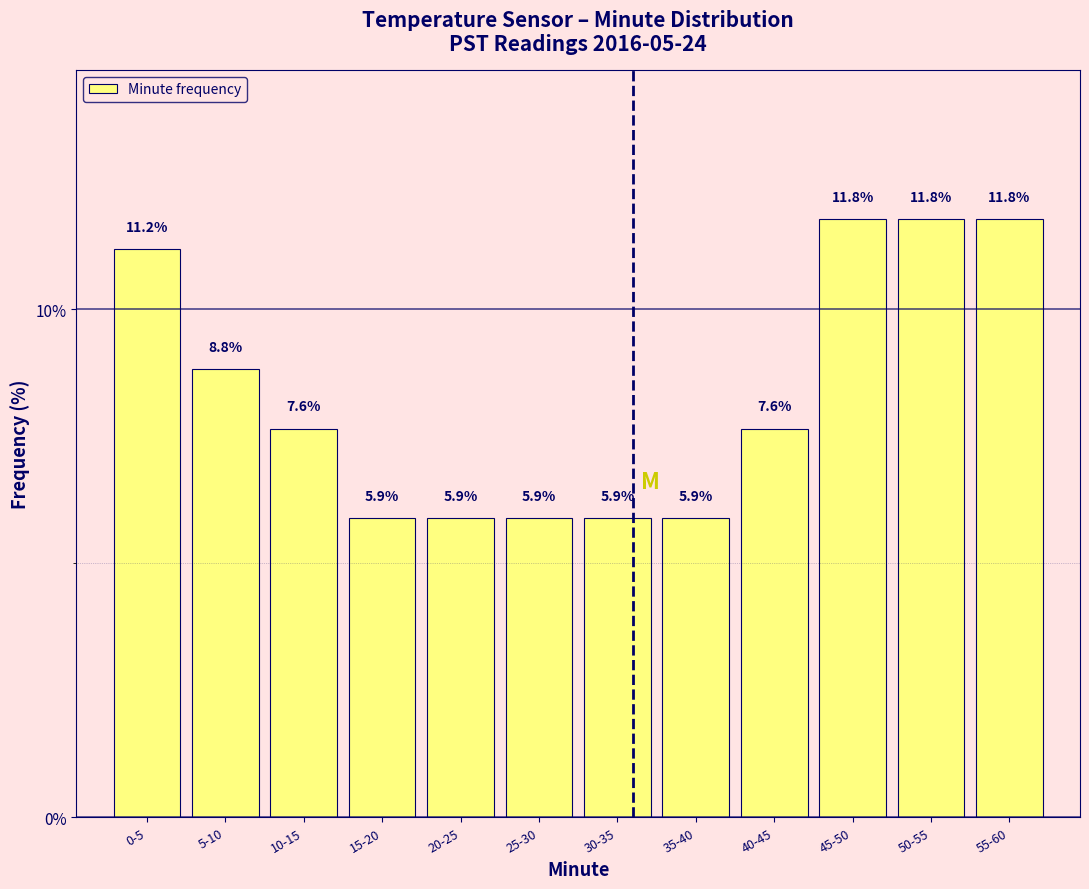

Reading left to right, extract all data points from this chart.

0-5=11.2	5-10=8.8	10-15=7.6	15-20=5.9	20-25=5.9	25-30=5.9	30-35=5.9	35-40=5.9	40-45=7.6	45-50=11.8	50-55=11.8	55-60=11.8